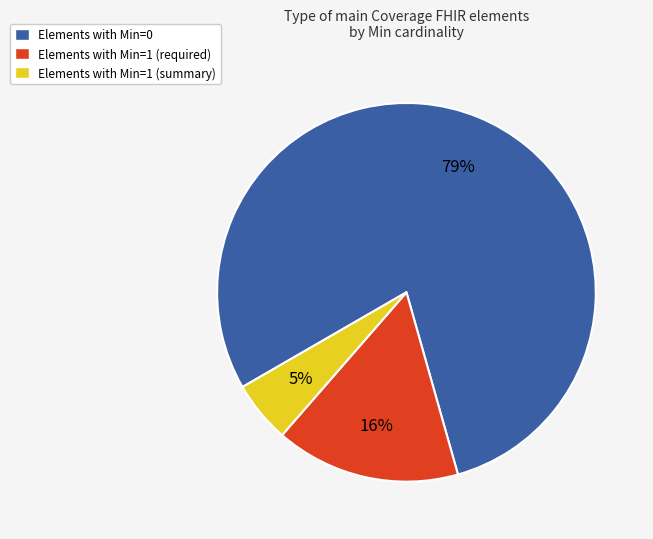

Is it true that Elements with Min=1 (summary) is 5% of the pie?

True